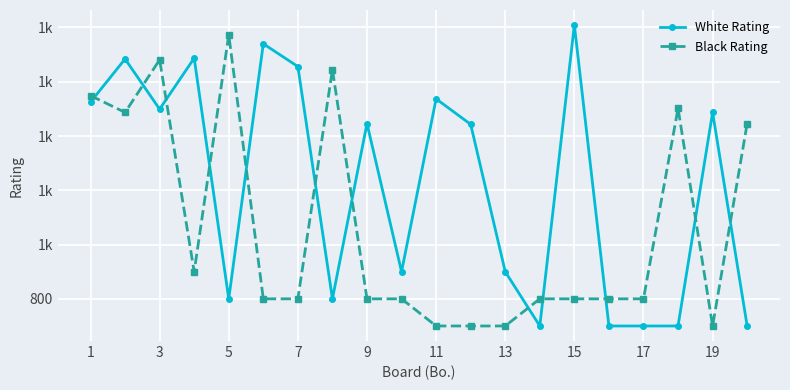

Does the chart have visible grid lines?

Yes